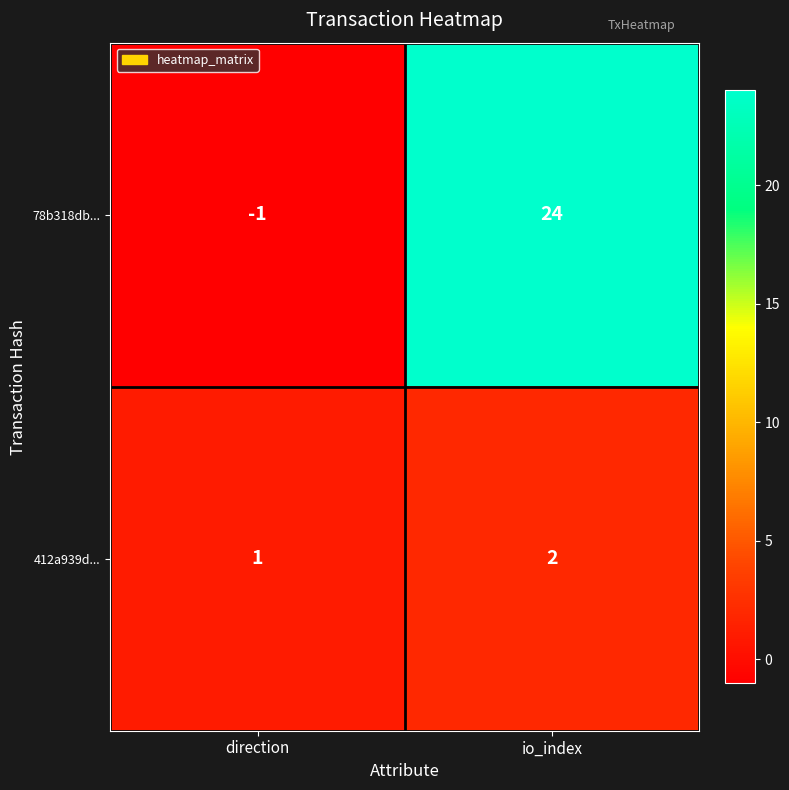

Reading left to right, list all the values displayed in this chart.

78b318db...: -1	24
412a939d...: 1	2